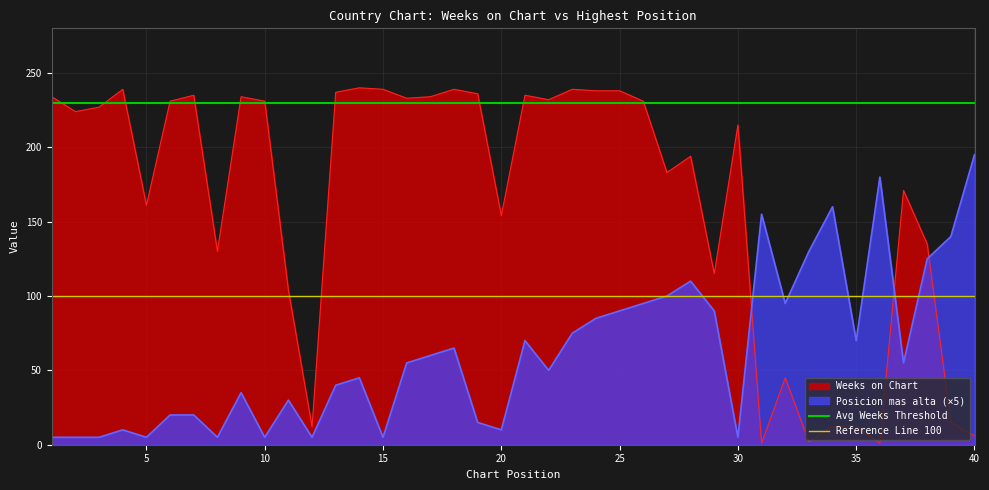

Which series has the largest total across all categories?

Avg Weeks Threshold